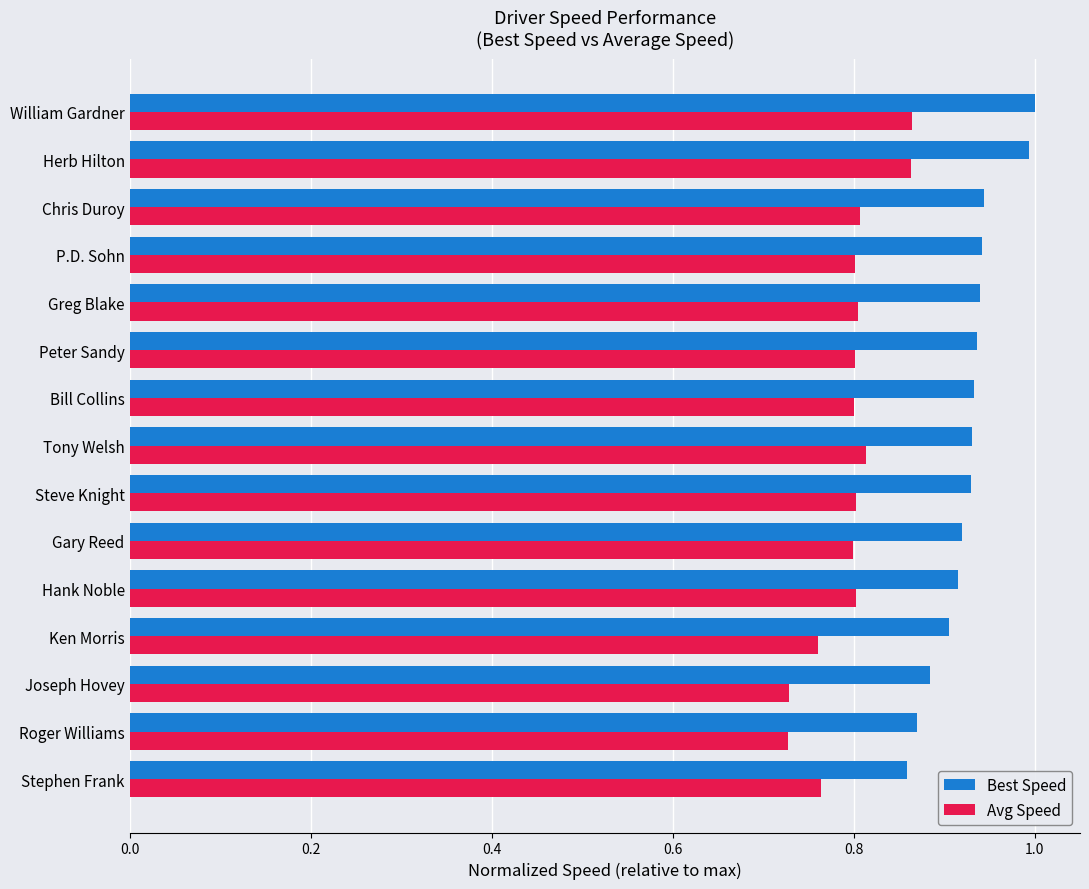

Between Joseph Hovey and Chris Duroy, which series saw the biggest shift?

Avg Speed